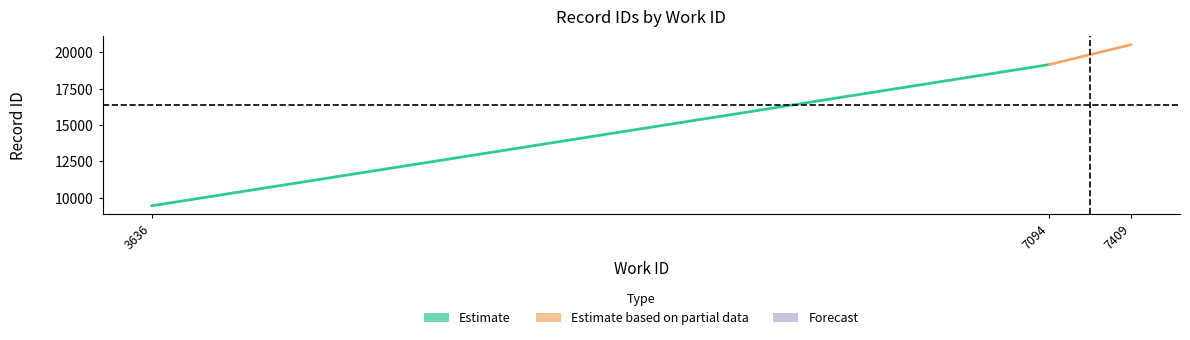

Which has a higher value, 7094 or 3636?

7094